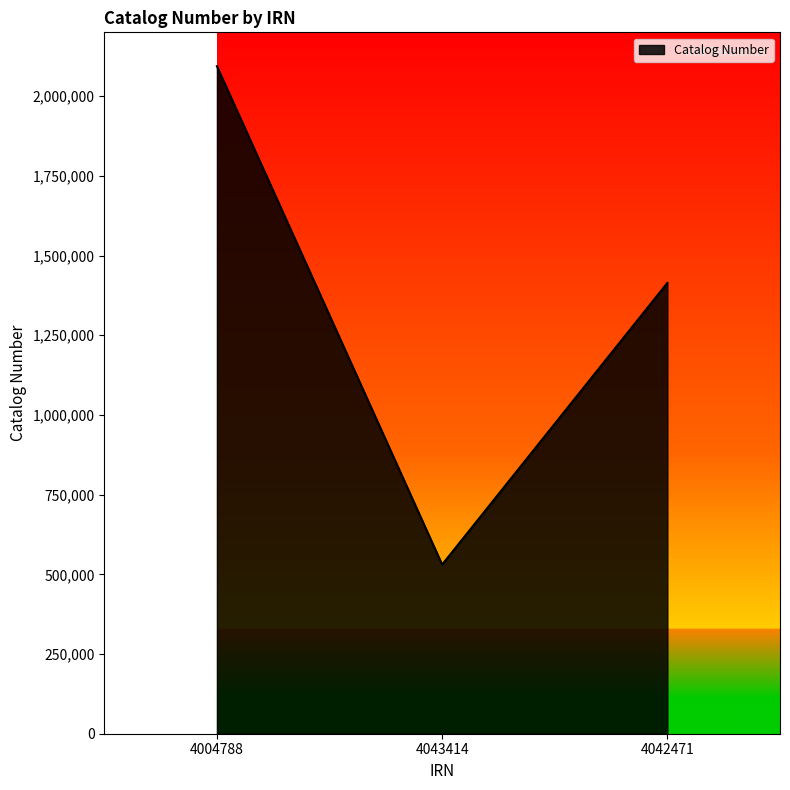

Which has a higher value, 4043414 or 4004788?

4004788